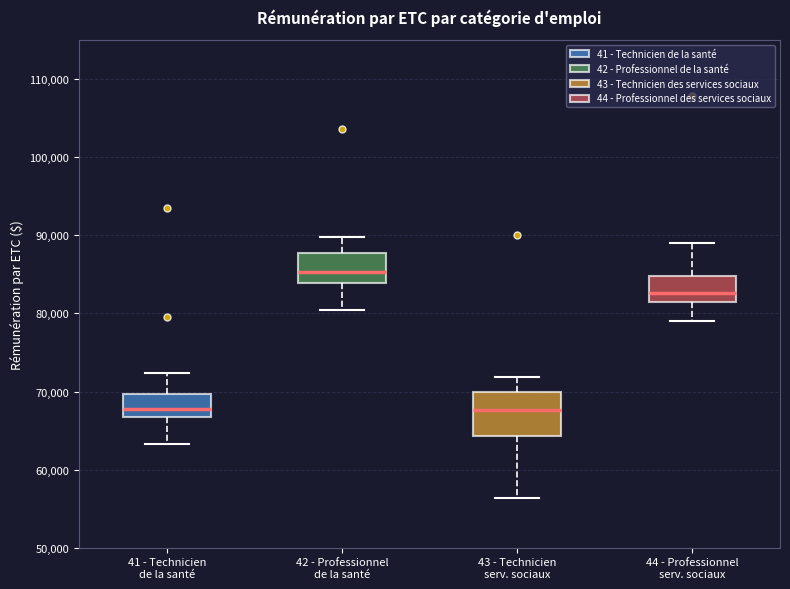

Reading left to right, read every box against the y-axis: the position of its median line, the range the box covers, and the ends of its whiskers. The values are not printed on the chart, so give them approximately, as read against the axis.

41 - Technicien de la santé: median 68000, box 67000 to 70000, whiskers 63000 to 72000
42 - Professionnel de la santé: median 85000, box 84000 to 88000, whiskers 80000 to 90000
43 - Technicien serv. sociaux: median 68000, box 64000 to 70000, whiskers 56000 to 72000
44 - Professionnel serv. sociaux: median 83000, box 82000 to 85000, whiskers 79000 to 89000